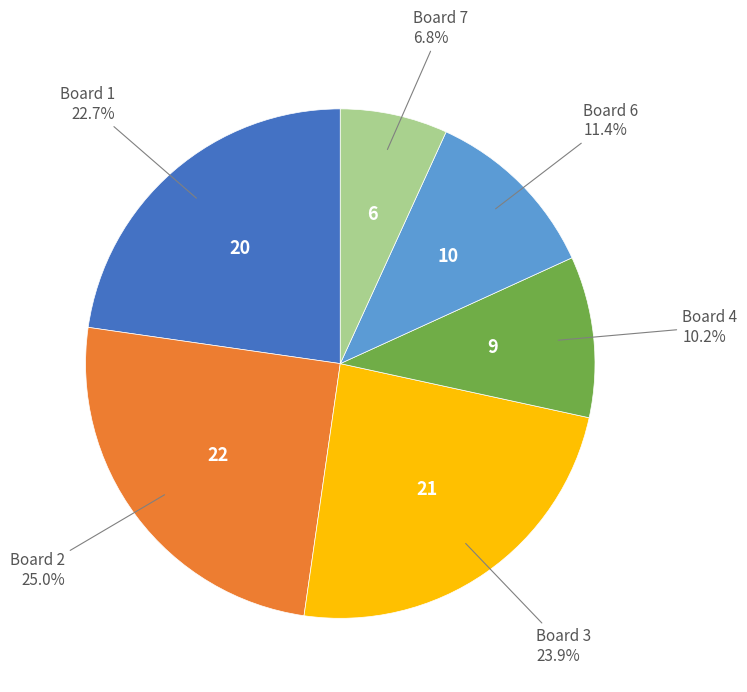

Does any single category account for the majority?

No